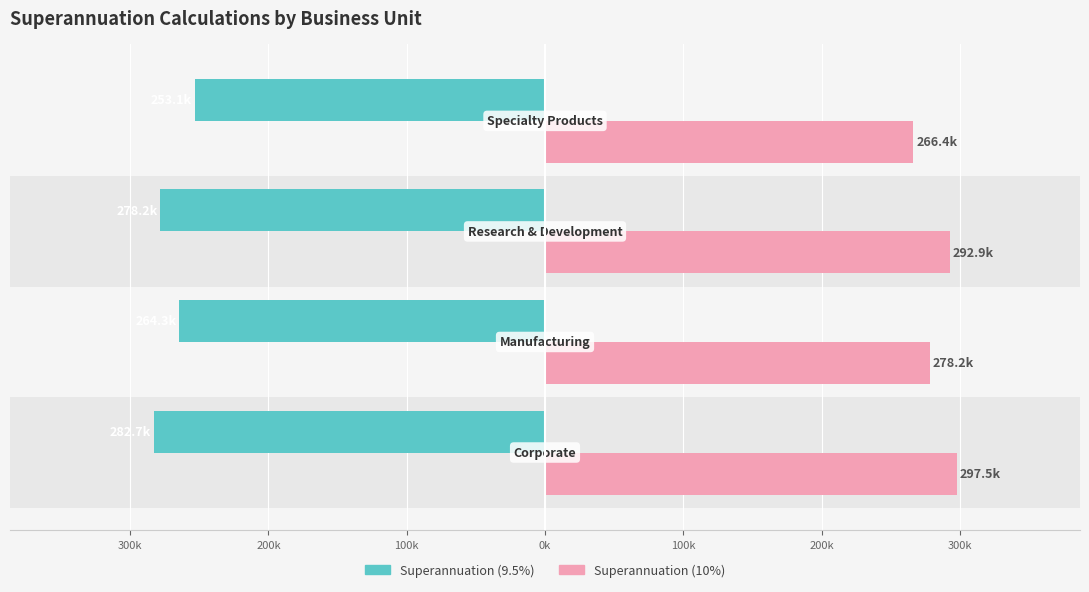

What is the sum of all Superannuation (9.5%) values?

-1078249.5